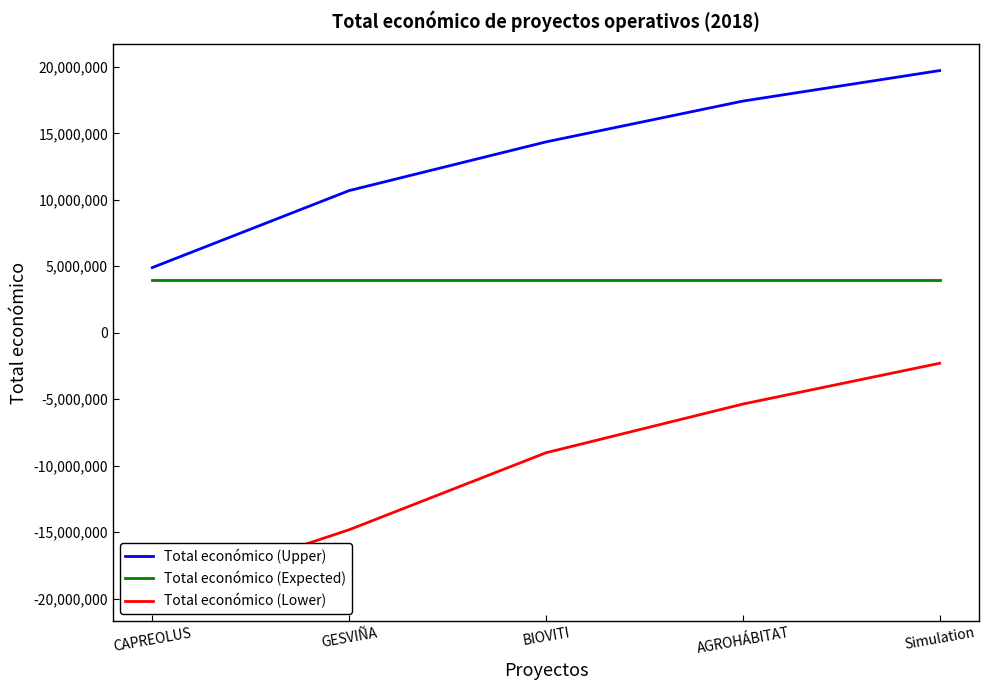

Which series has the largest range (max minus min)?

Total económico (Lower)